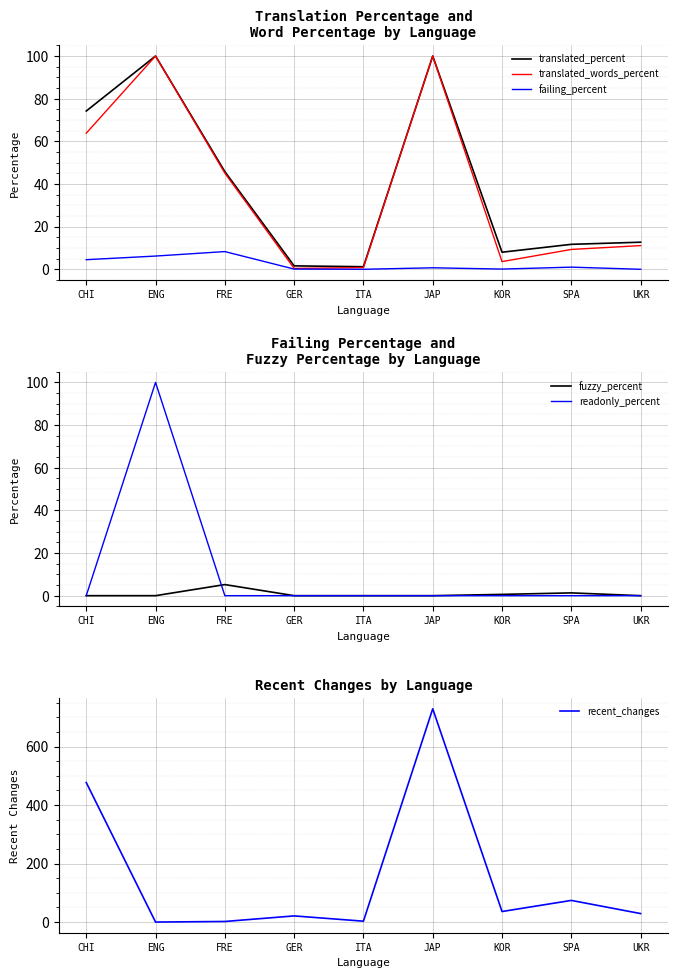

Which has a higher value, KOR or SPA?

SPA